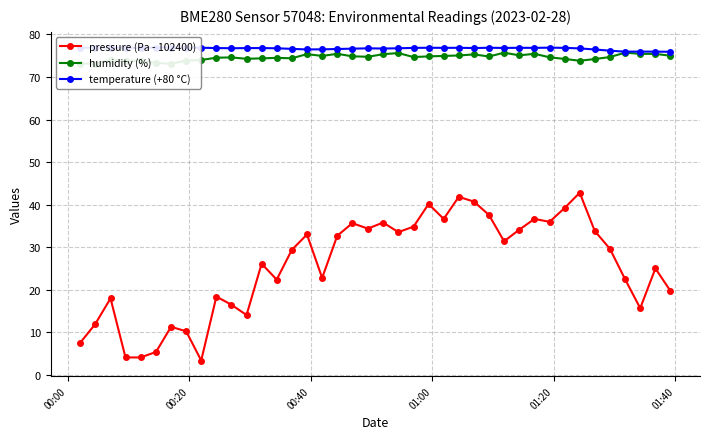

How many data points in pressure (Pa - 102400) are less than 29?

19